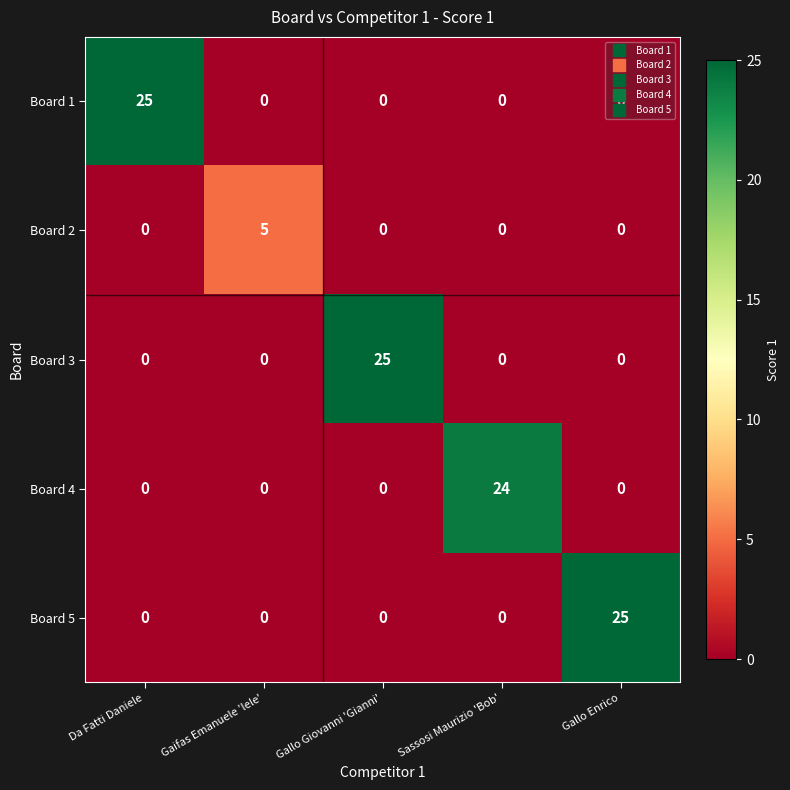

Count the Board 2 values in the range 0 to 1.

4